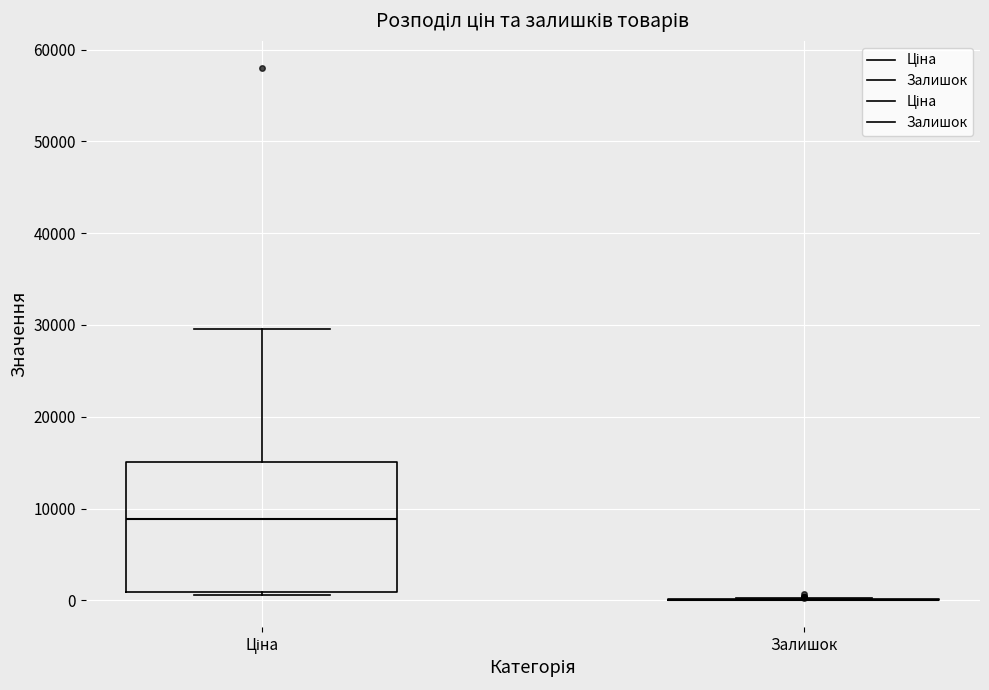

Reading left to right, transcribe this box plot: for each box, give where its median line is, the range the box spans, and where its two whiskers end, as read against the y-axis. The values are not printed on the chart, so give them approximately, as read against the axis.

Ціна: median 9000, box 1000 to 15000, whiskers 1000 (just below the box's lower edge) to 30000
Залишок: box collapsed to a line at 0, whiskers 0 to 0